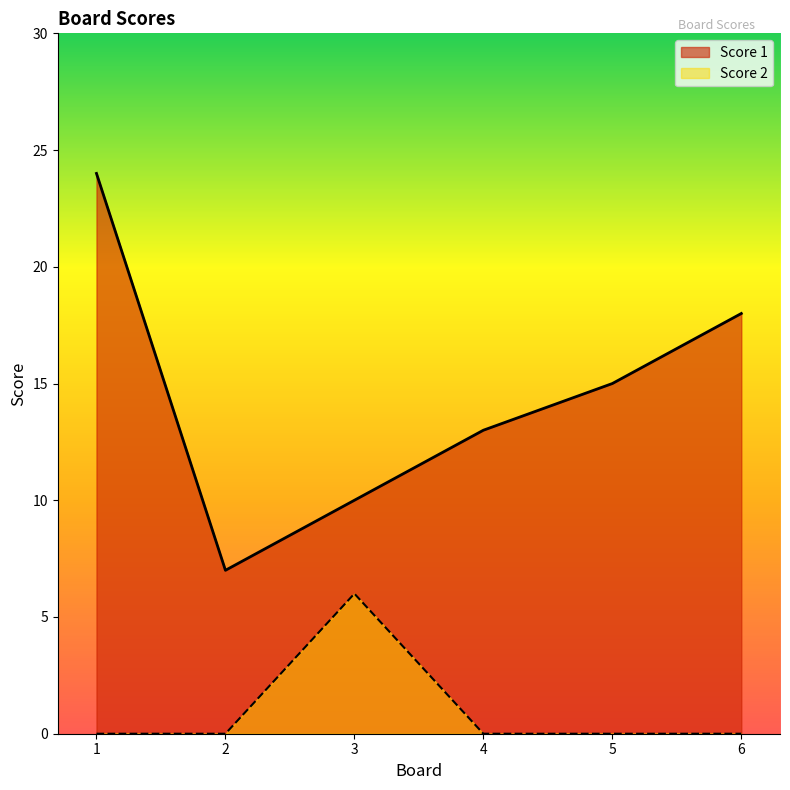

Reading left to right, list all the values displayed in this chart.

Score 1: 24	7	10	13	15	18
Score 2: 0	0	6	0	0	0